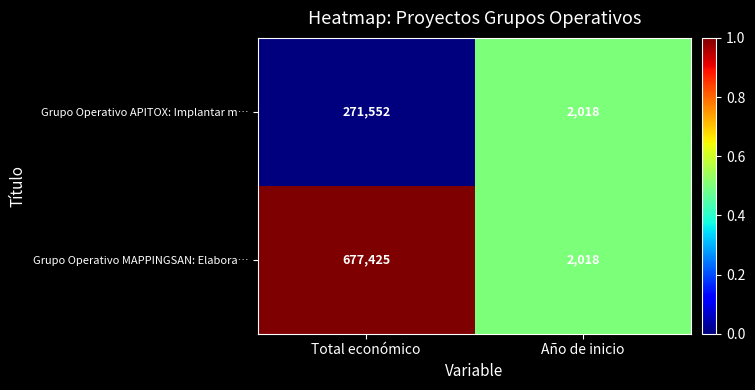

Reading left to right, transcribe all the data shown in this chart.

Grupo Operativo APITOX: Implantar m…: Total económico=271552	Año de inicio=2018
Grupo Operativo MAPPINGSAN: Elabora…: Total económico=677425	Año de inicio=2018